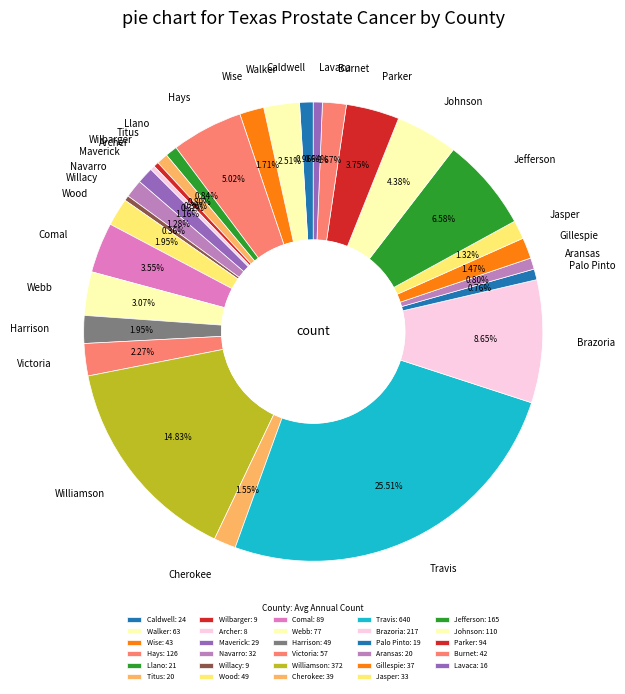

Does any single category account for the majority?

No